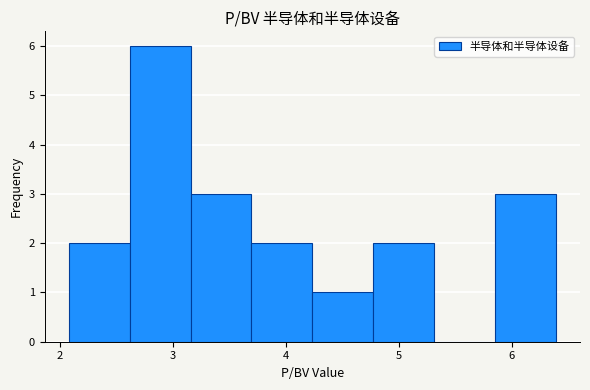

Which range on the x-axis has the tallest bar?

2.6 to 3.2